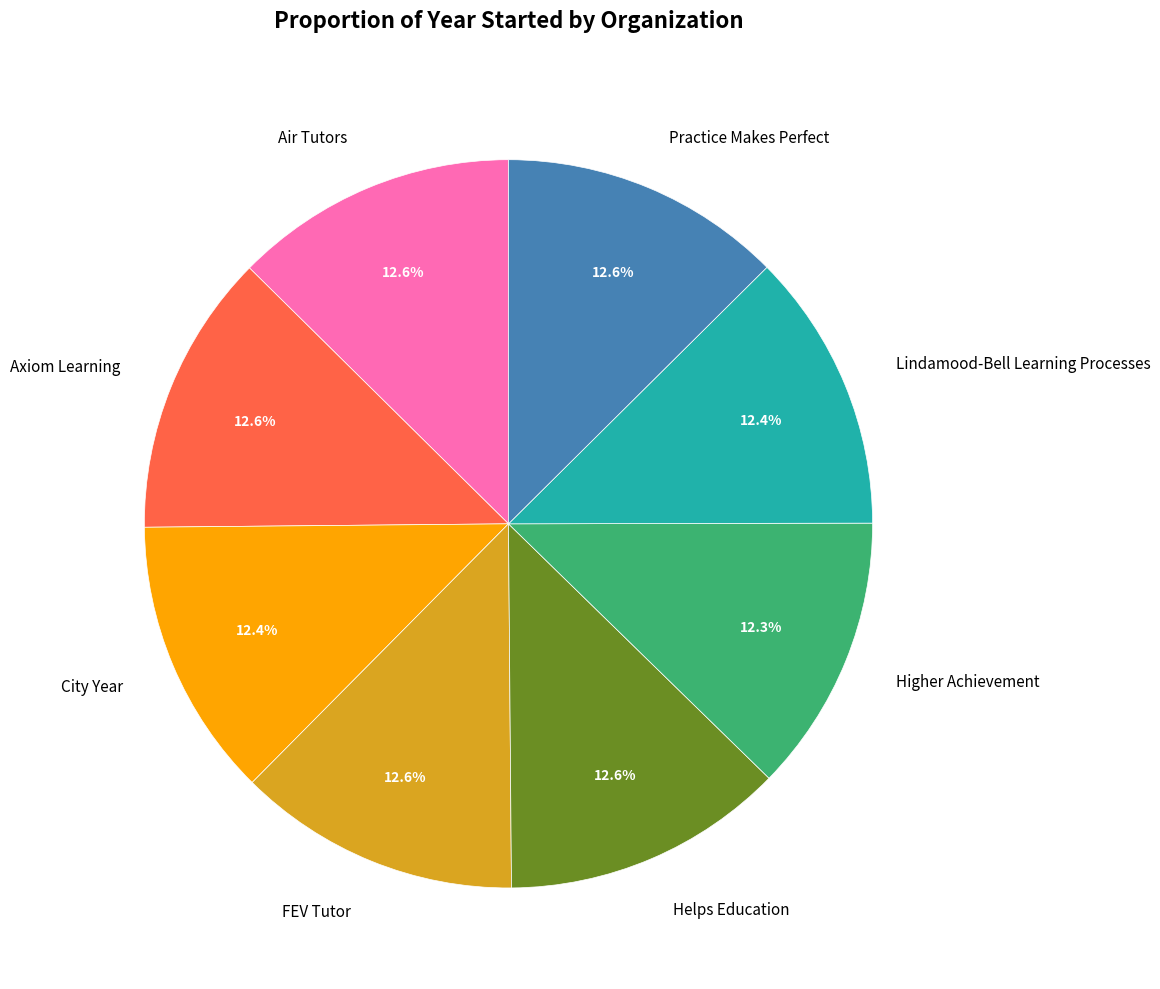

To the nearest percent, what portion does Helps Education represent?

13%